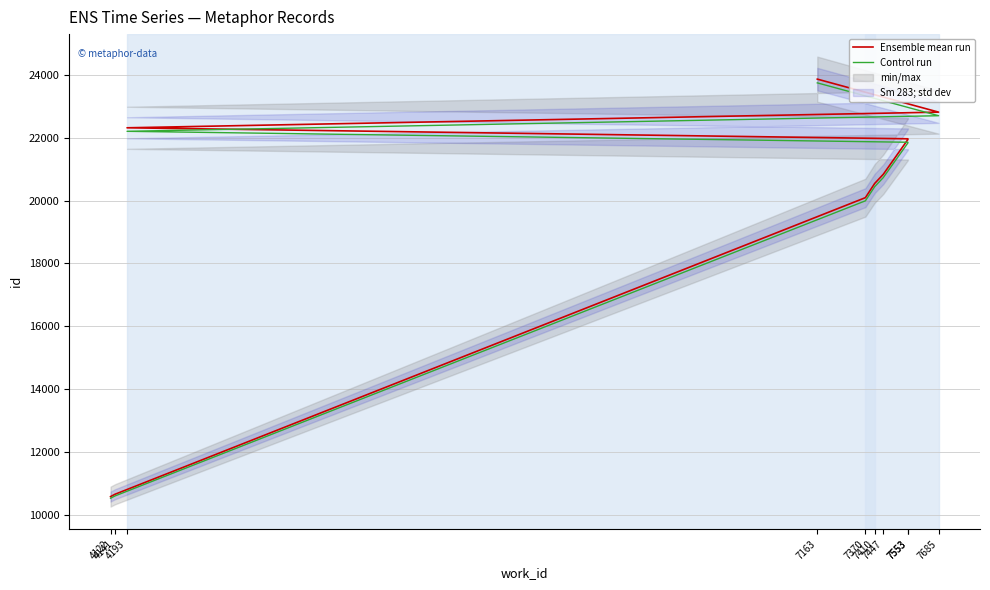

Reading left to right, list all the values displayed in this chart.

Ensemble mean run: 4122=10584.0	4141=10658.0	7370=20091.0	7410=20543.0	7447=20834.0	7553=21942.0	7553=21963.0	4193=22313.0	7685=22811.0	7163=23861.0
Control run: 4122=10531.1	4141=10604.7	7370=19990.5	7410=20440.3	7447=20729.8	7553=21832.3	7553=21853.2	4193=22201.4	7685=22696.9	7163=23741.7